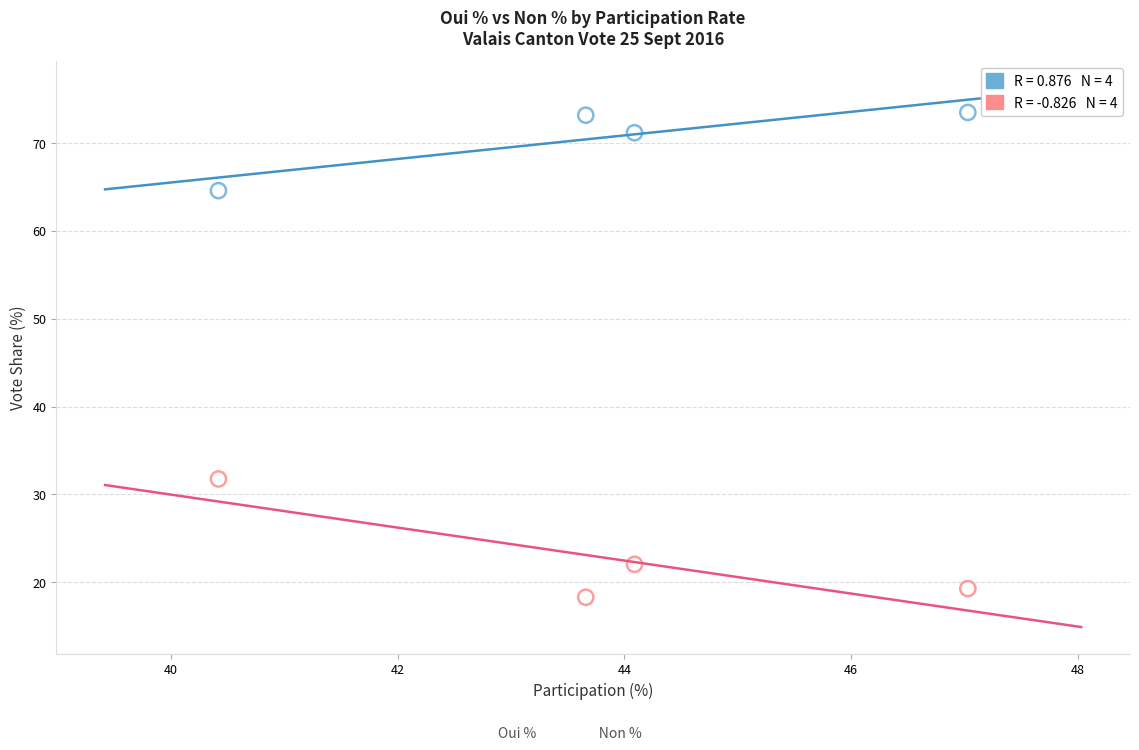

Across all data points, what is the range of X values (max minus min)?

6.6